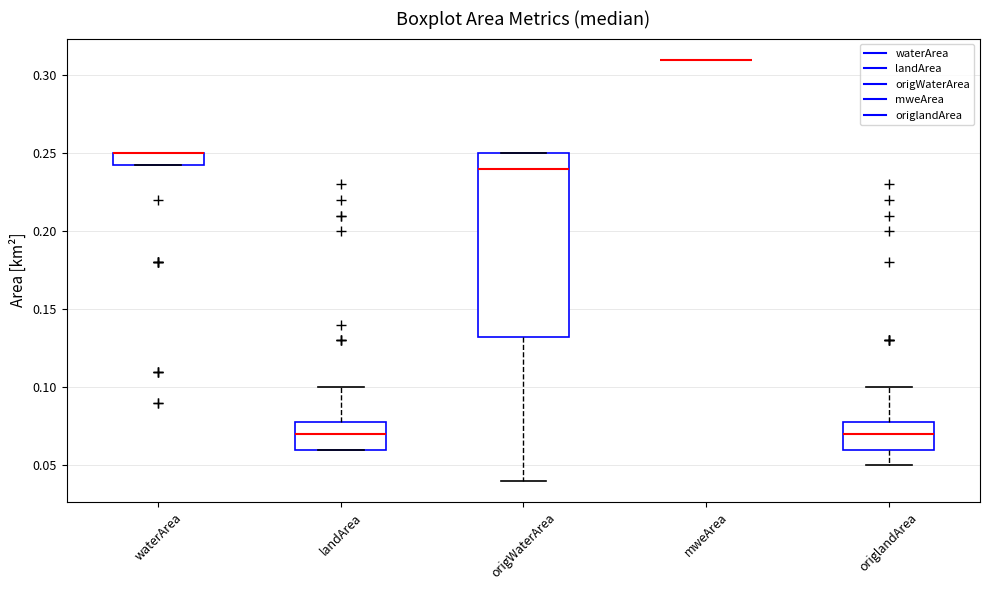

Which box is the tallest, from its lower edge to its upper edge?

origWaterArea